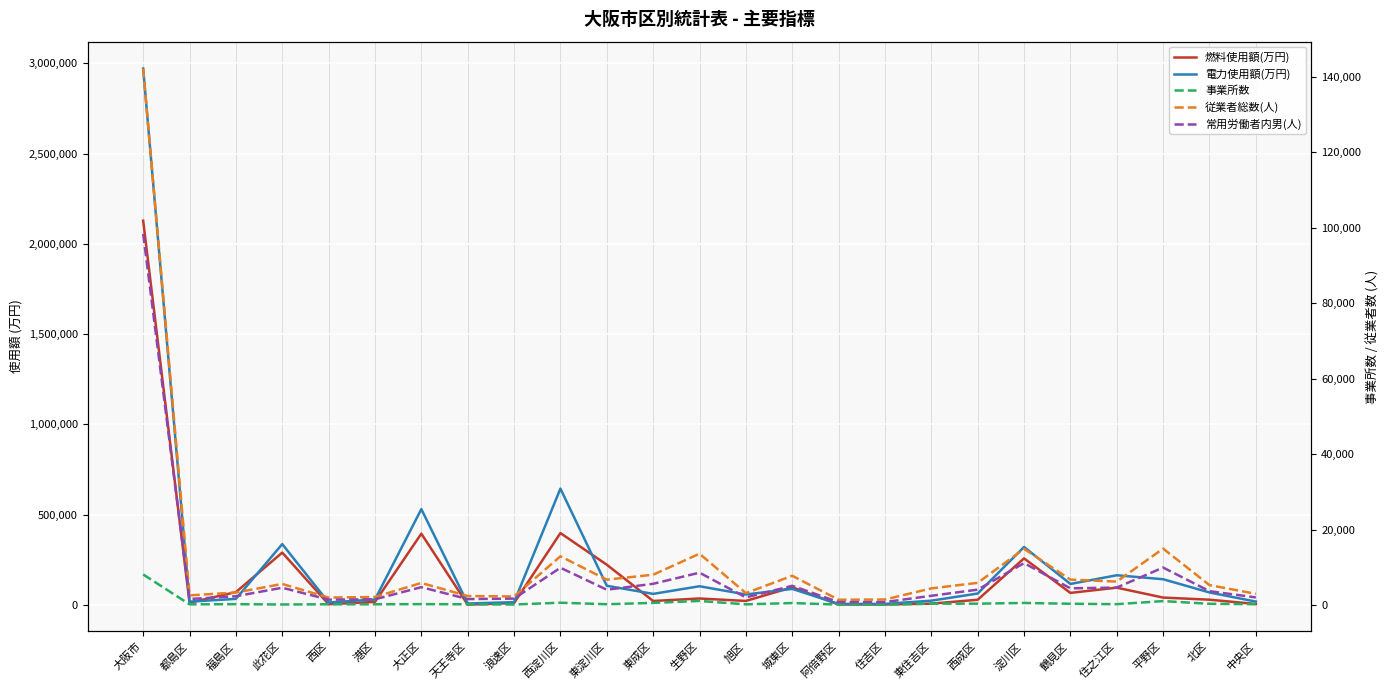

What are all the series names shown in the legend?

燃料使用額(万円), 電力使用額(万円), 事業所数, 従業者総数(人), 常用労働者内男(人)